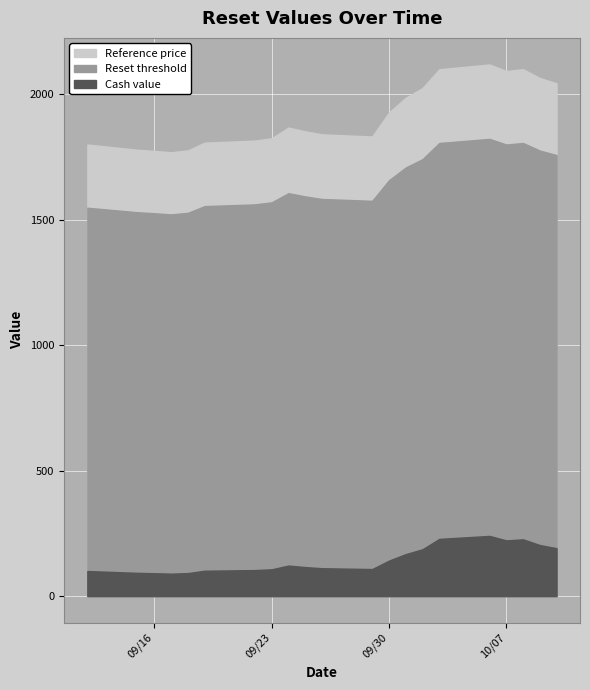

What is the total value across all series at 2025-10-07?

4115.1